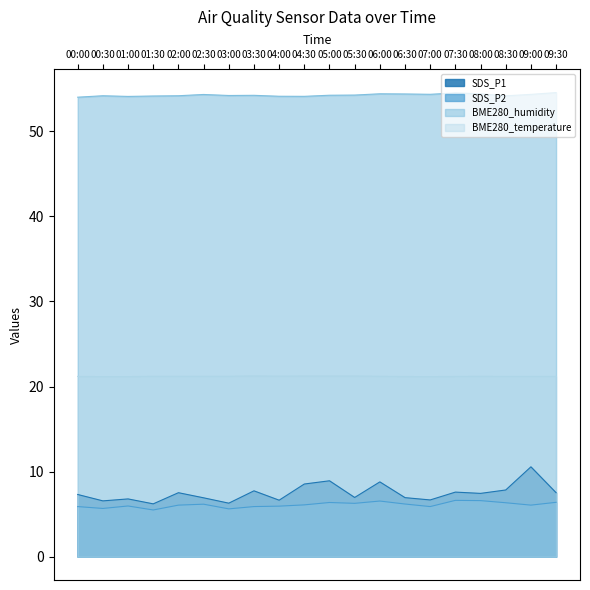

How many categories are shown in the chart?

20